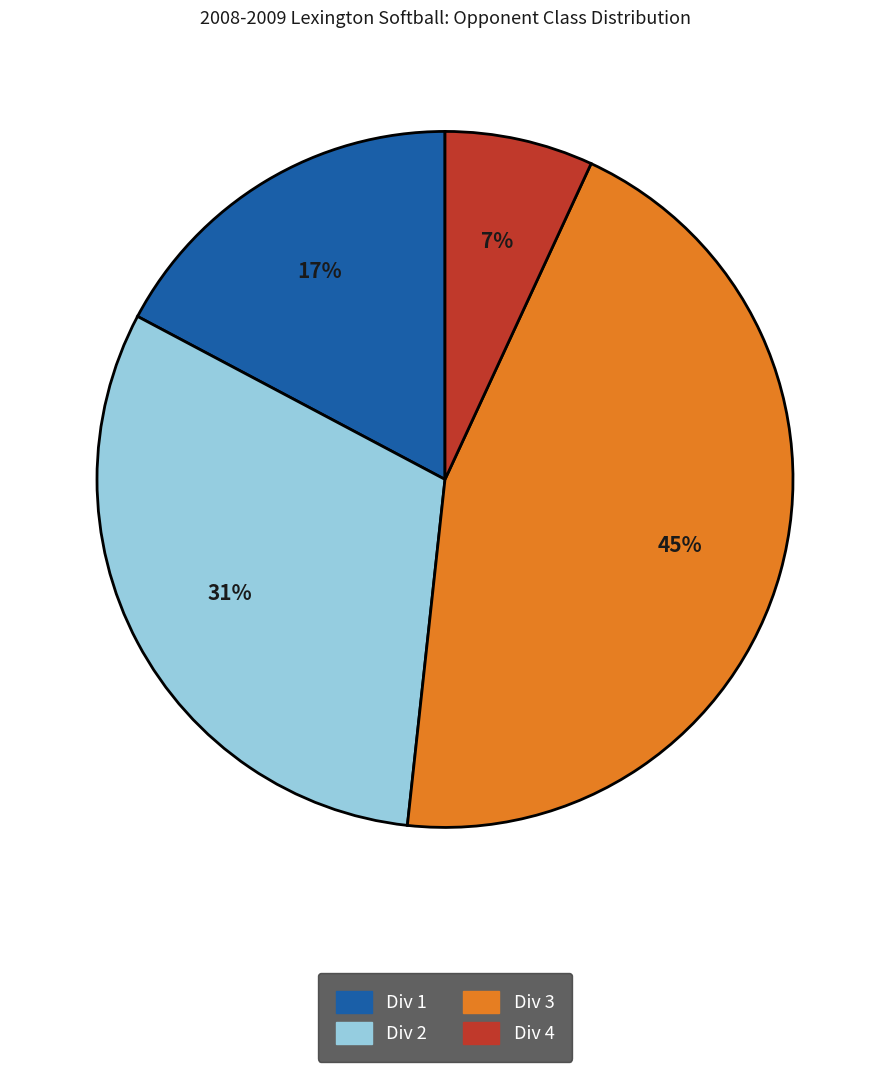

To the nearest percent, what is the difference between the largest and smallest slice percentages?

38%